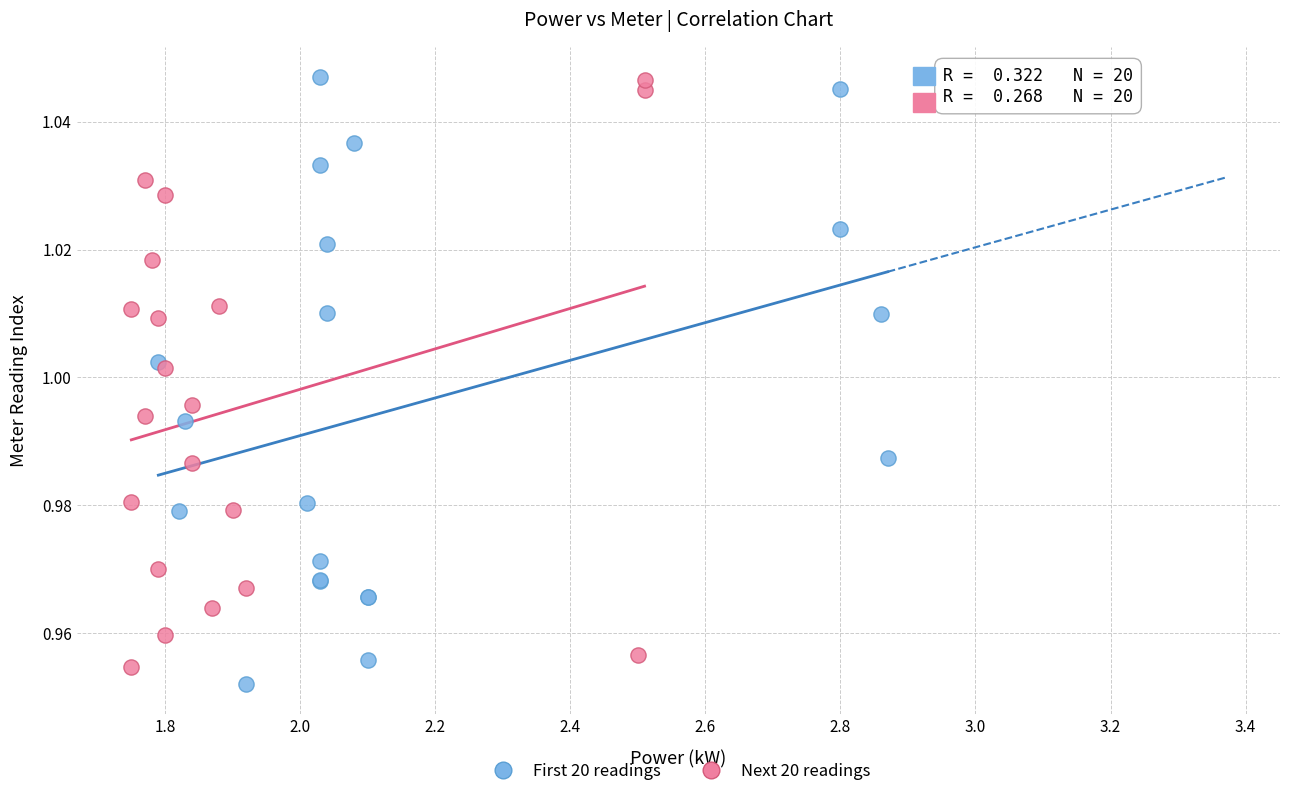

What are all the series names shown in the legend?

First 20 readings, Next 20 readings